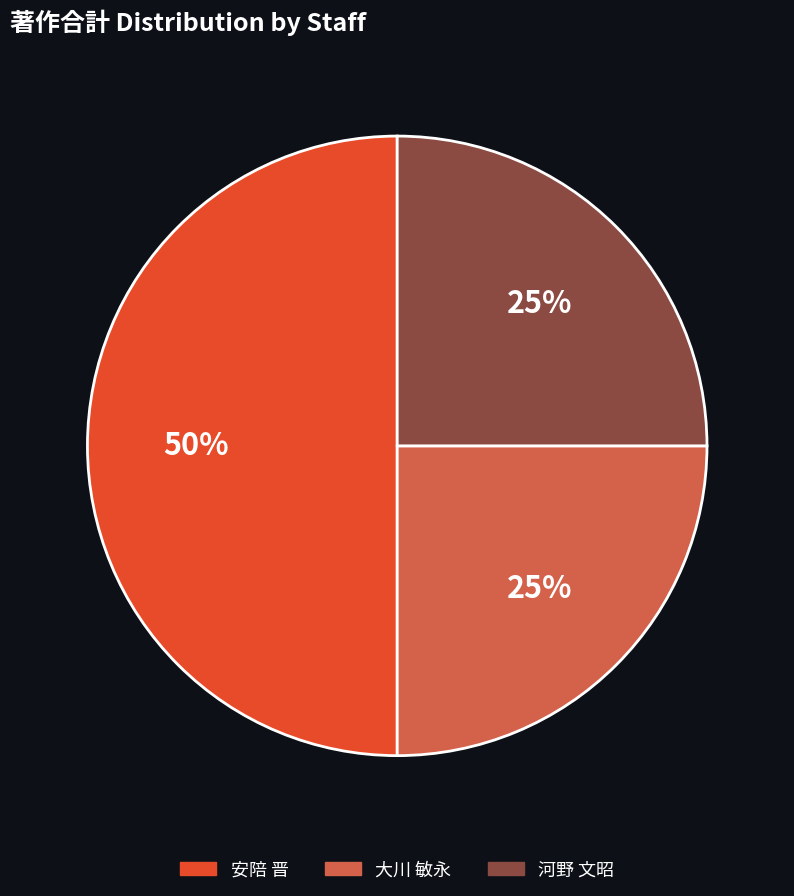

To the nearest percent, what is the difference between the largest and smallest slice percentages?

25%